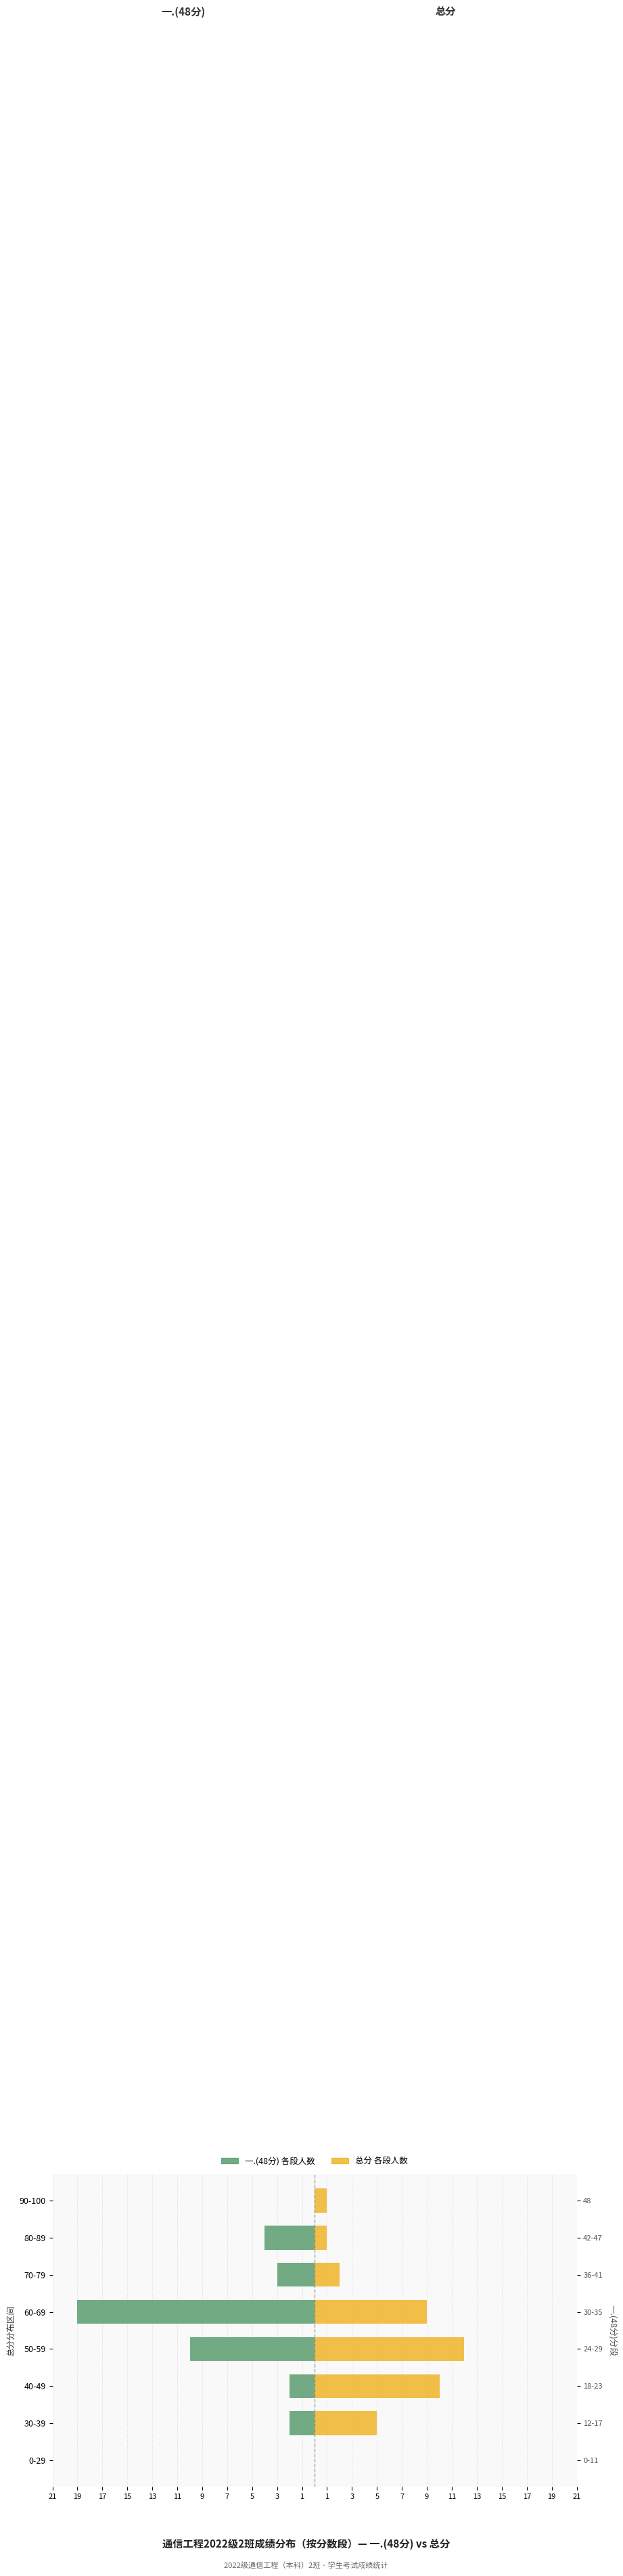

Between 80-89 and 30-39, which is larger?

30-39